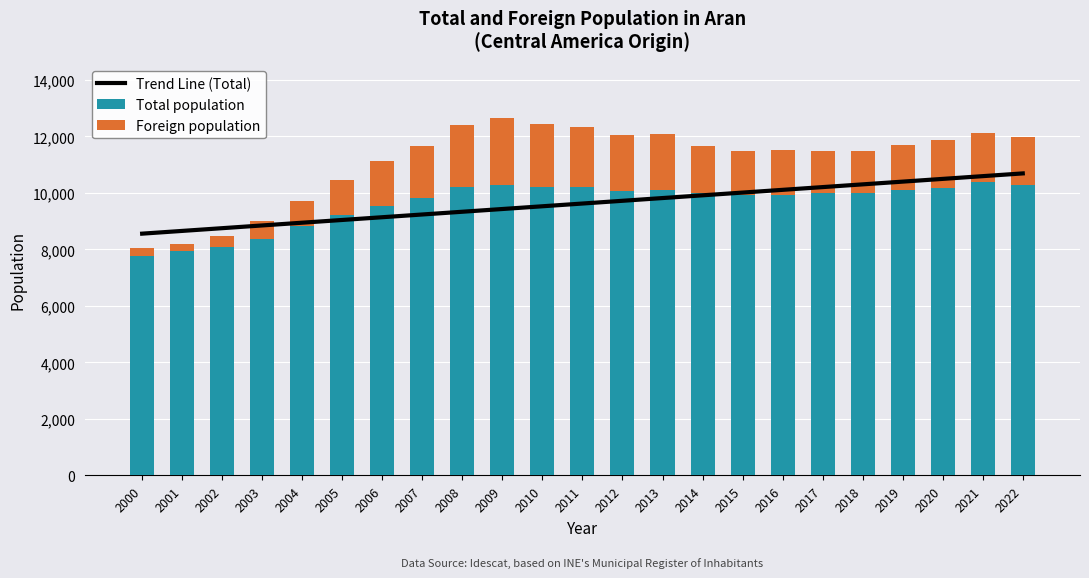

Which label corresponds to the largest value in the chart?

2022